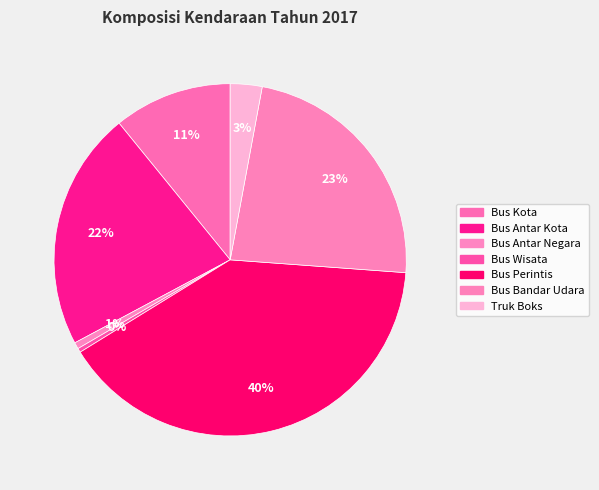

Is the sum of Bus Bandar Udara and Bus Antar Kota greater than half?

No